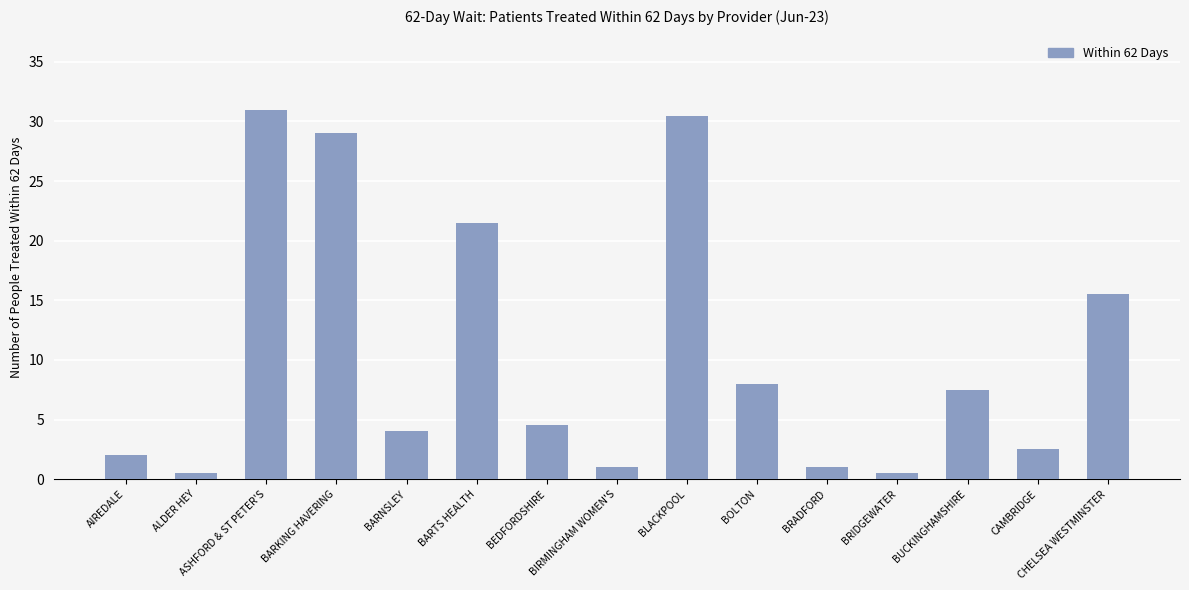

Where is the data nearest to the value 15?

CHELSEA WESTMINSTER